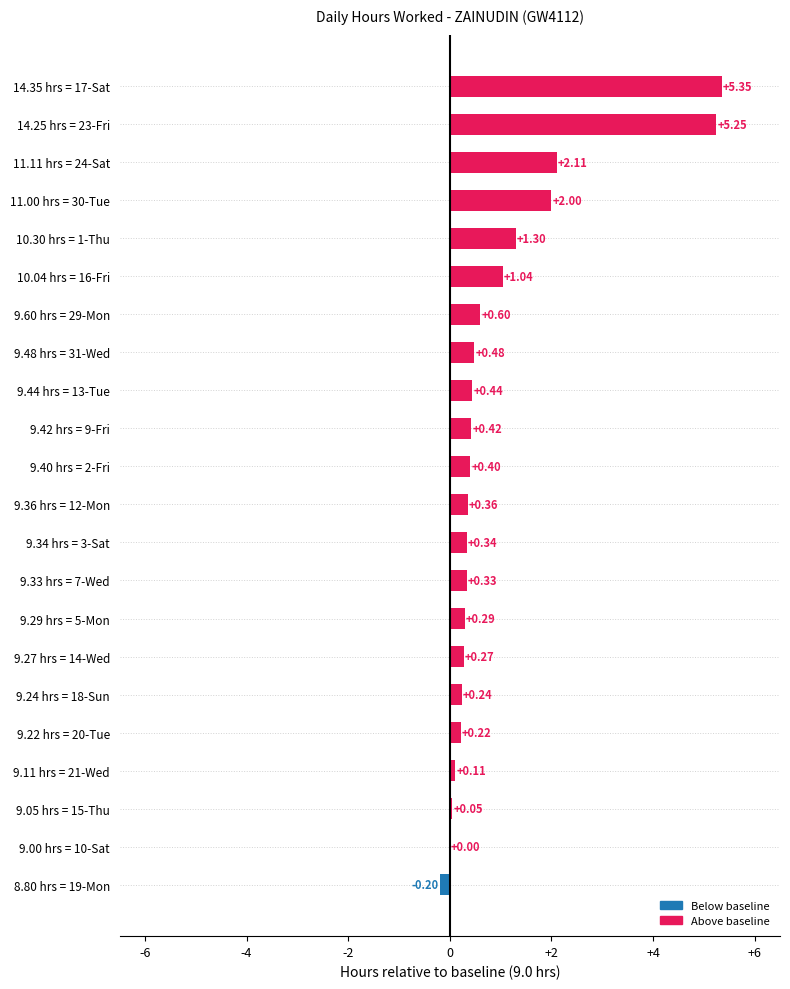

How many series are shown in this chart?

1